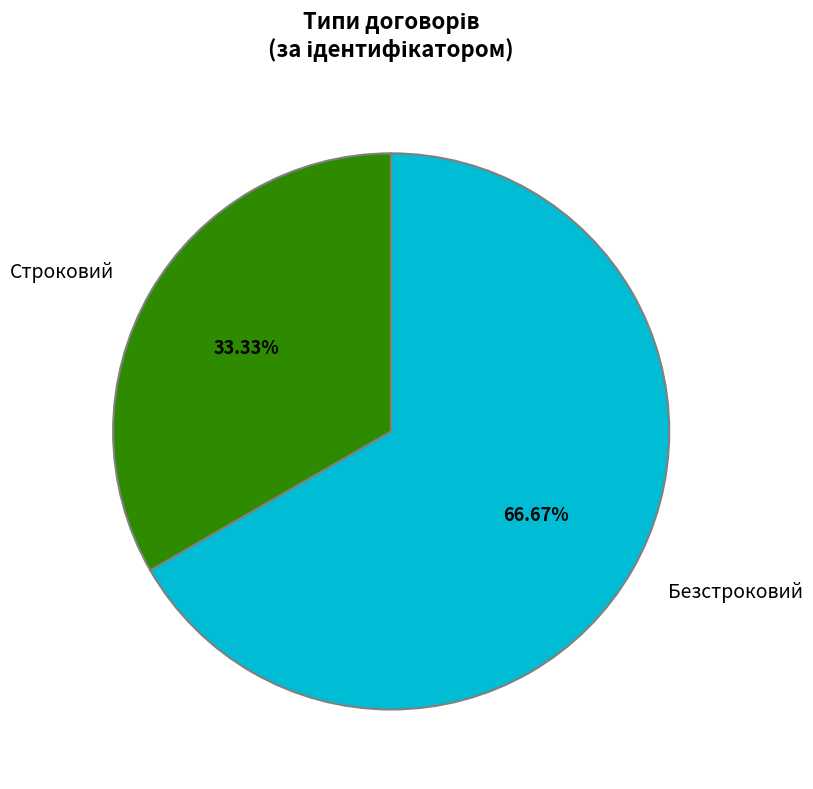

Does Безстроковий account for over 50% of the chart?

Yes